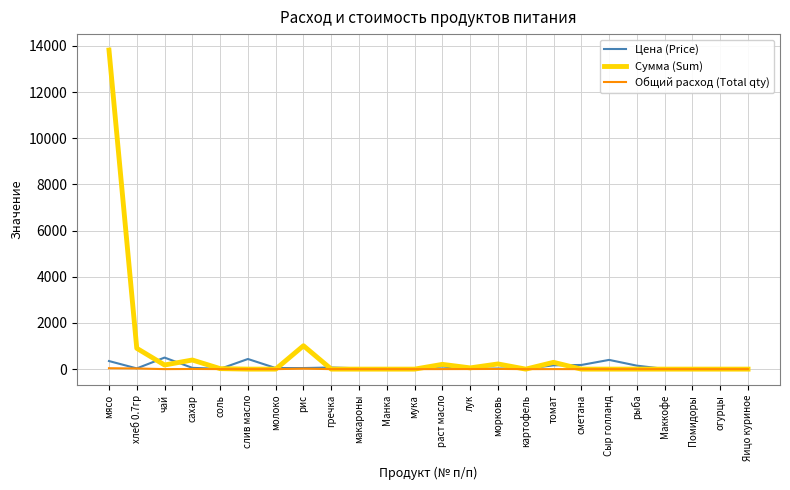

What is the total value across all series at рис?

1080.9